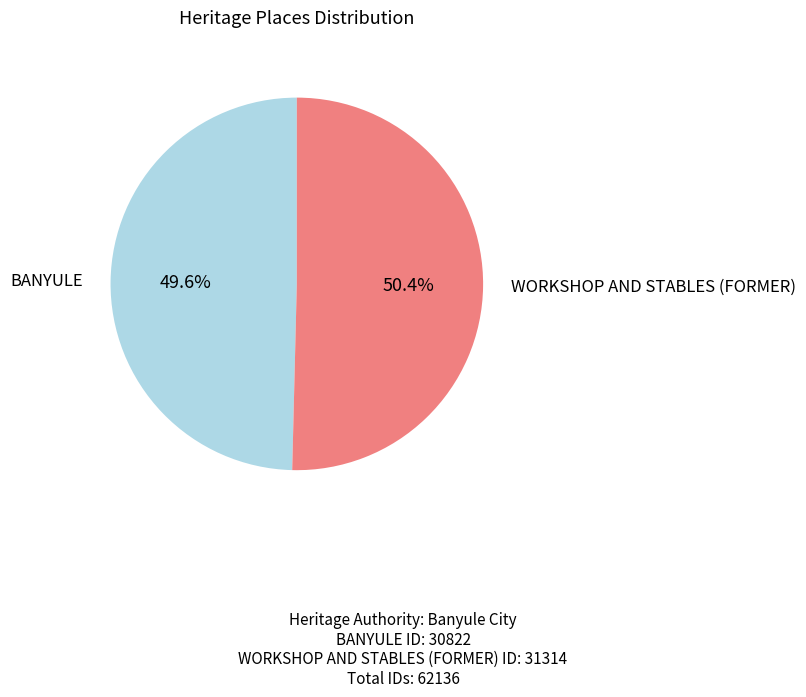

To the nearest percent, what percentage of the pie is BANYULE?

50%